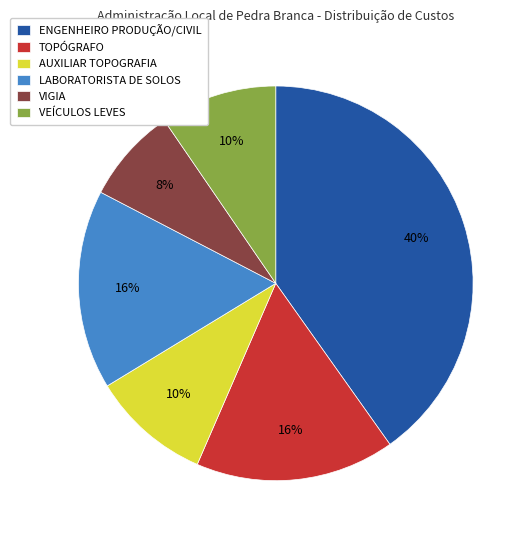

How many segments does this pie chart have?

6